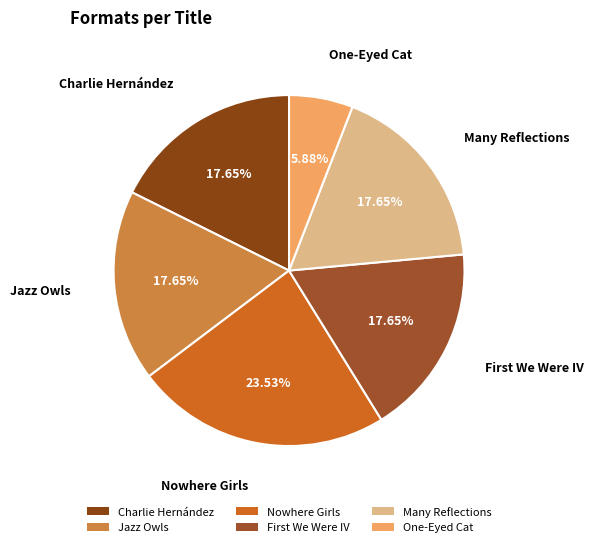

Is there a majority slice in this chart?

No